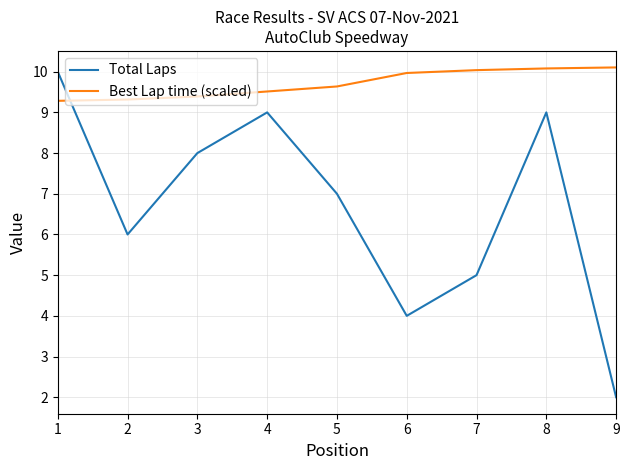

Is it true that Best Lap time (scaled) equals 6.8 at 7?

False